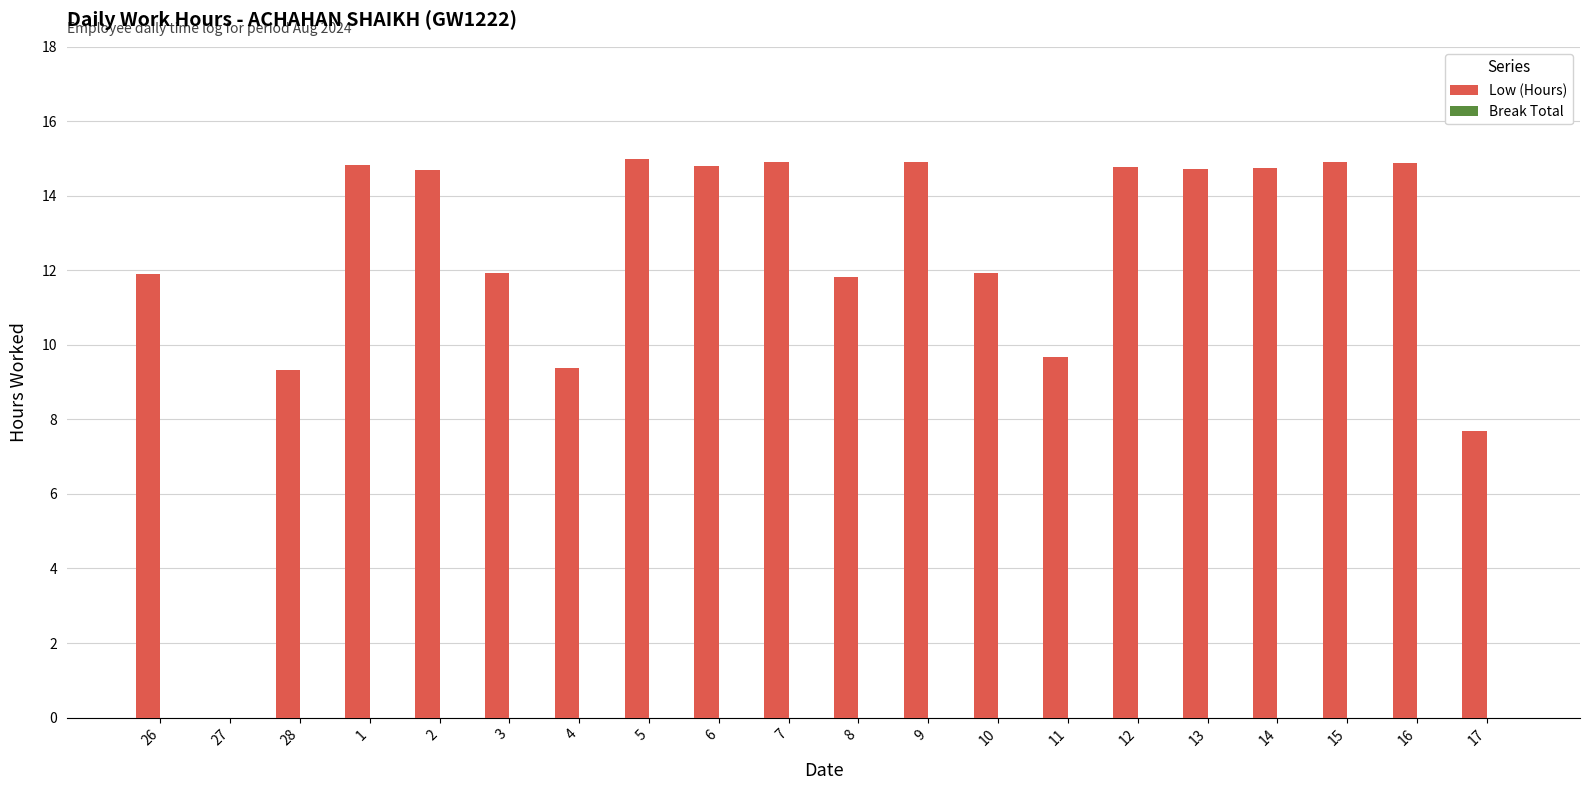

True or false: the data shows -5.3 at 27.

False